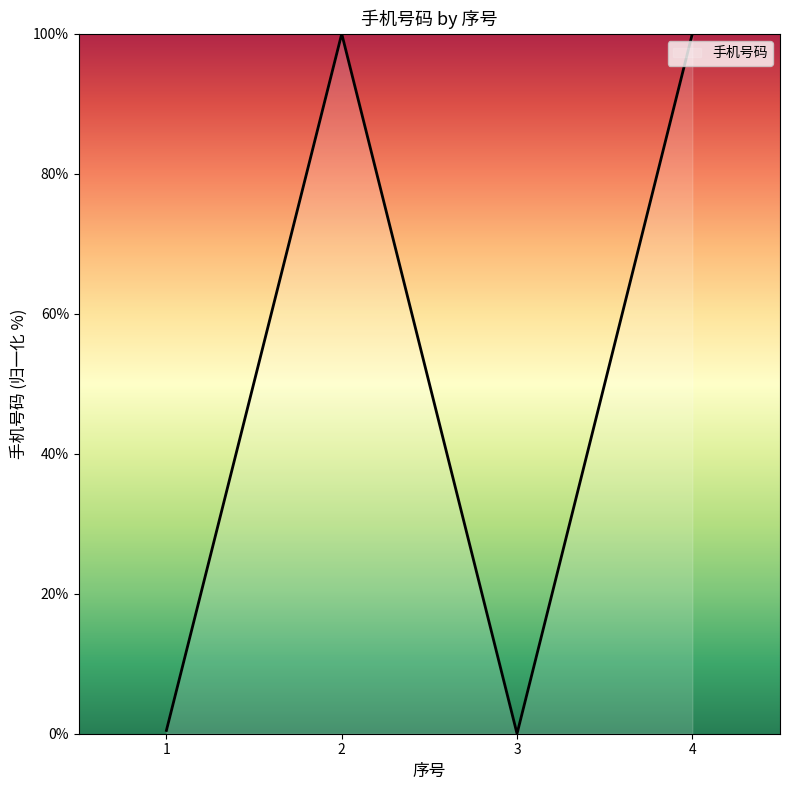

What is the difference between the values at 2 and 3?

100.0